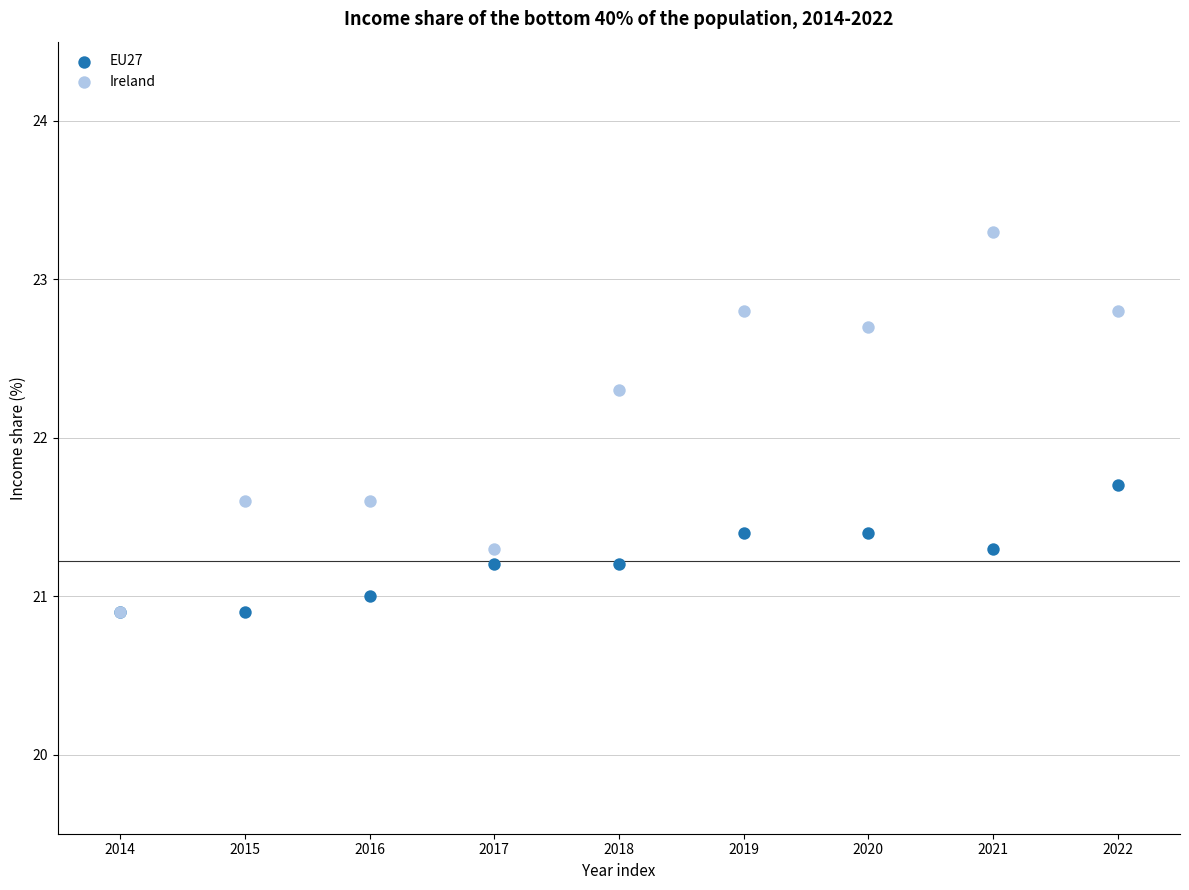

What are all the series names shown in the legend?

EU27, Ireland